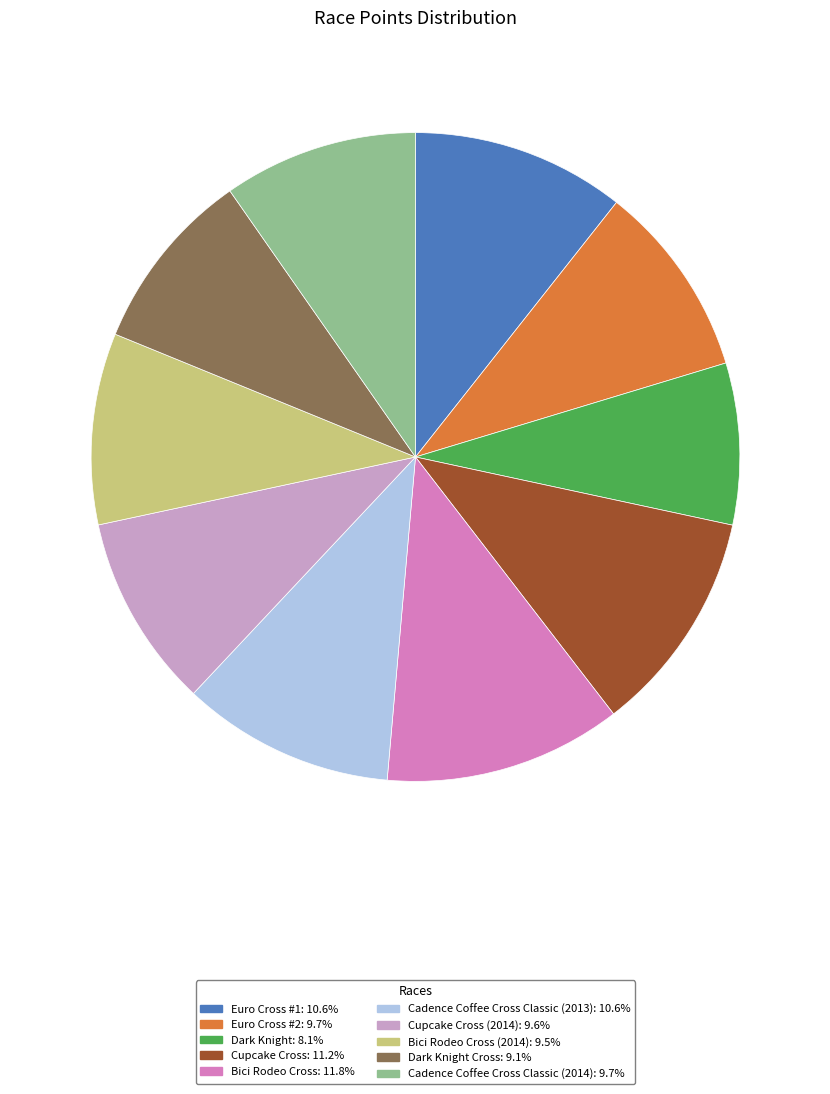

Does any single category account for the majority?

No